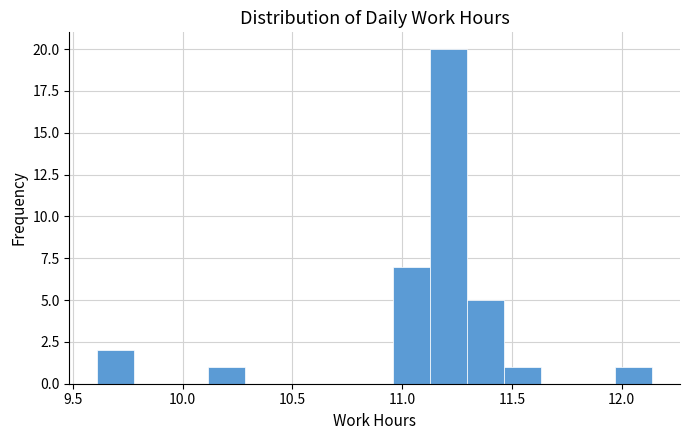

Around what value on the x-axis is the tallest bar? Give the approximate position of its centre, as read against the axis.

11.20